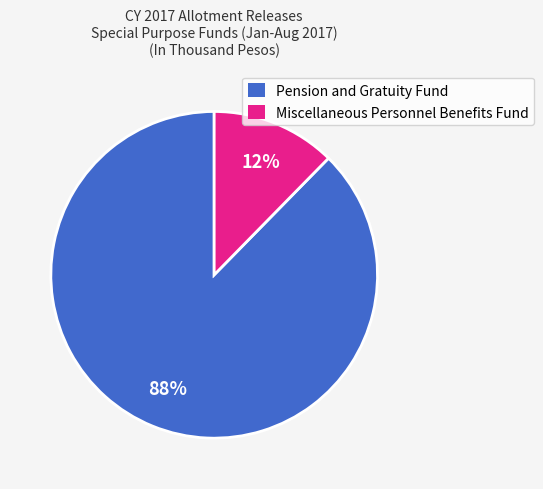

To the nearest percent, what is the average slice percentage?

50%